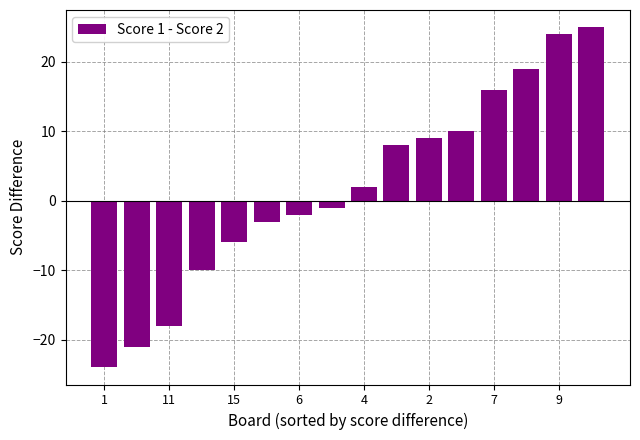

What is the minimum value shown in the chart?

-24